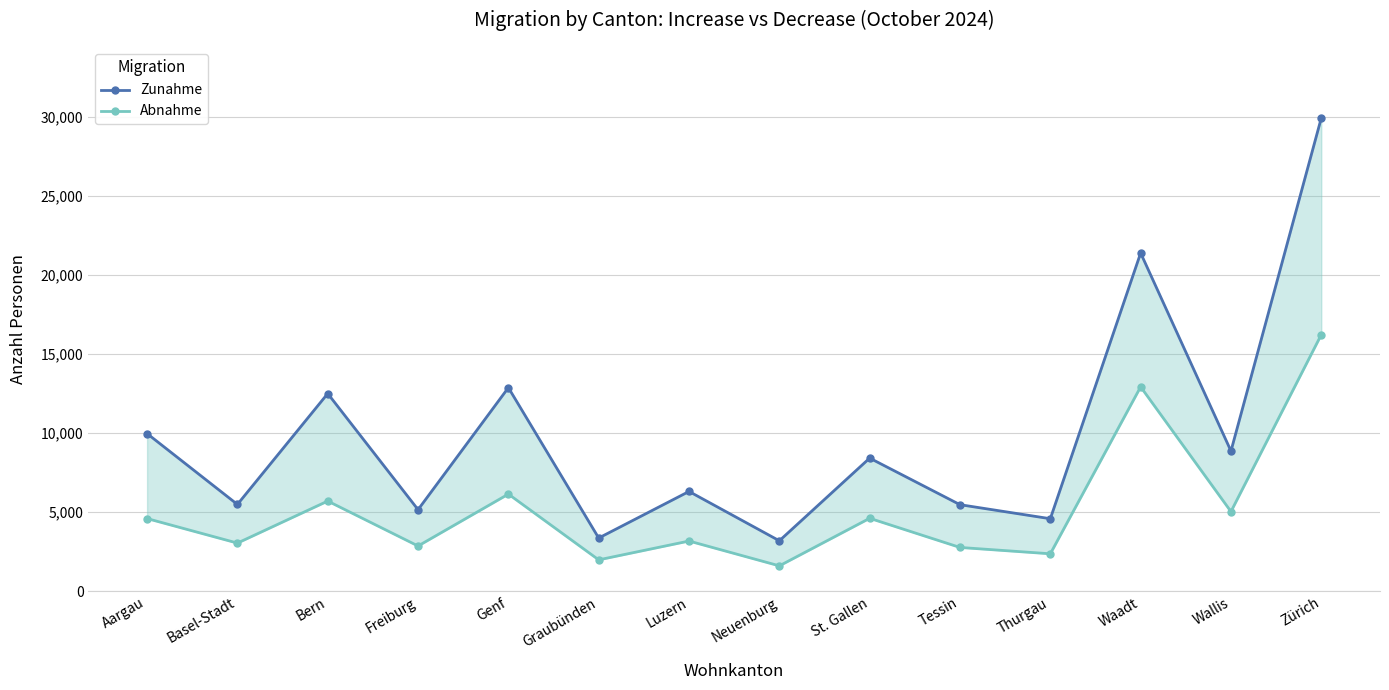

Reading left to right, extract all data points from this chart.

Zunahme: Aargau=9970	Basel-Stadt=5494	Bern=12500	Freiburg=5163	Genf=12873	Graubünden=3371	Luzern=6314	Neuenburg=3197	St. Gallen=8421	Tessin=5478	Thurgau=4591	Waadt=21381	Wallis=8867	Zürich=29912
Abnahme: Aargau=4601	Basel-Stadt=3051	Bern=5707	Freiburg=2868	Genf=6147	Graubünden=1992	Luzern=3181	Neuenburg=1613	St. Gallen=4618	Tessin=2776	Thurgau=2375	Waadt=12925	Wallis=5041	Zürich=16222